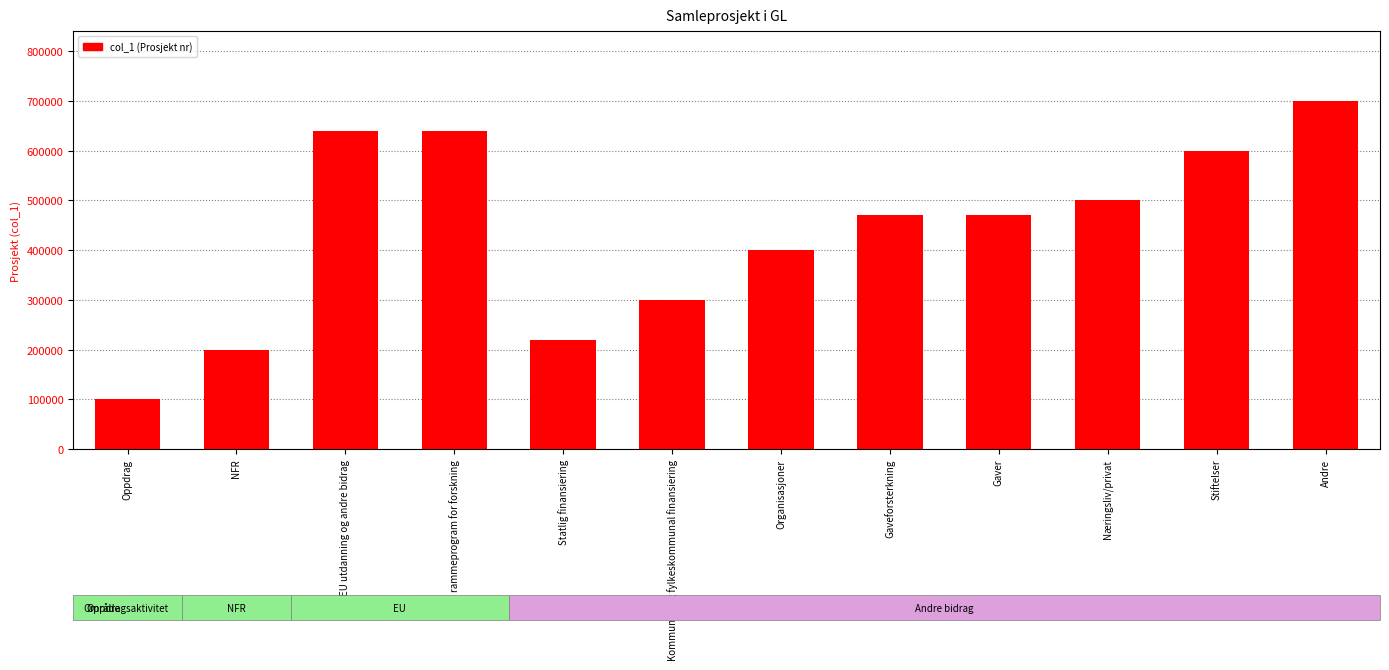

What is the difference between the maximum and second lowest values?

500000